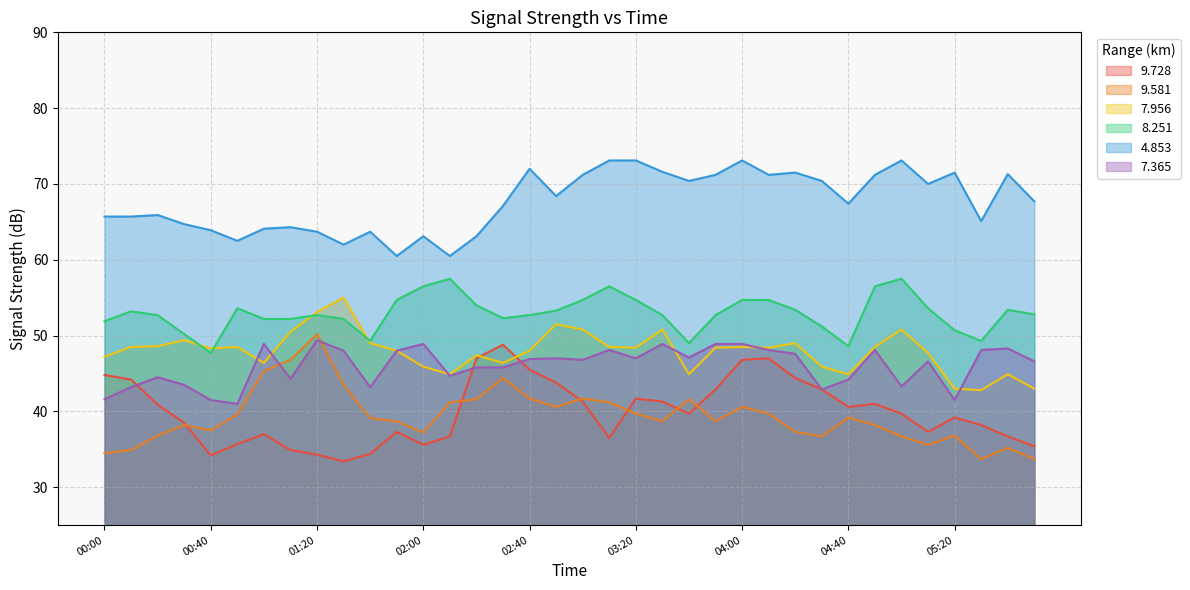

What is the minimum value shown in the chart?

33.4